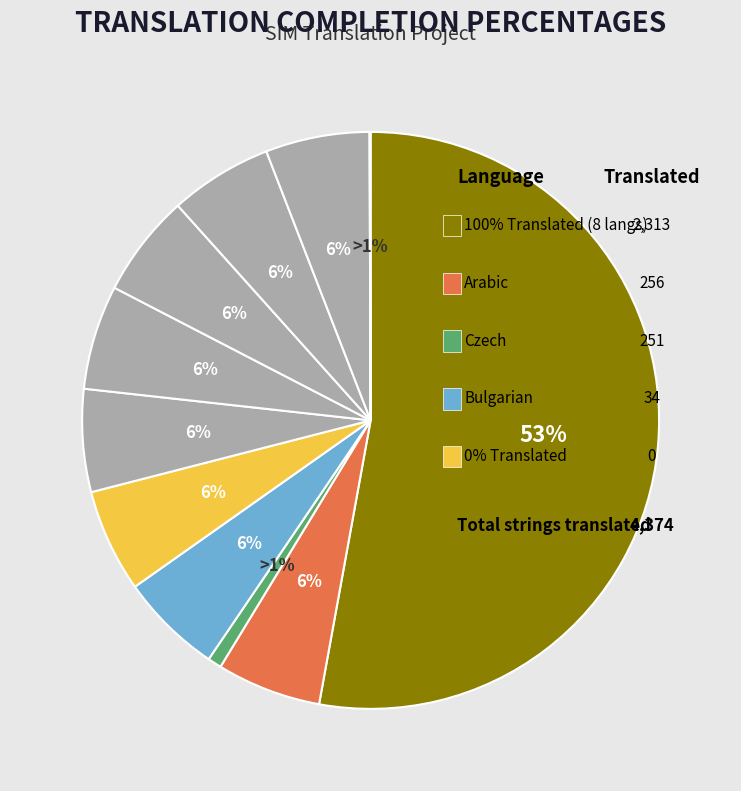

True or false: Hungarian accounts for 11% of the total.

False